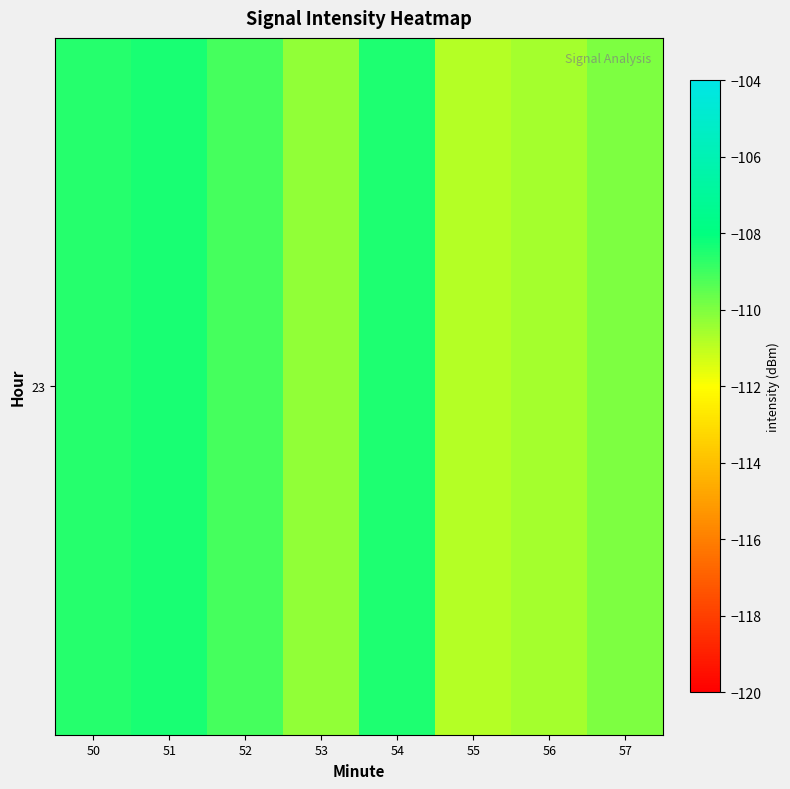

What is the change in value from 51 to 55?

-2.5